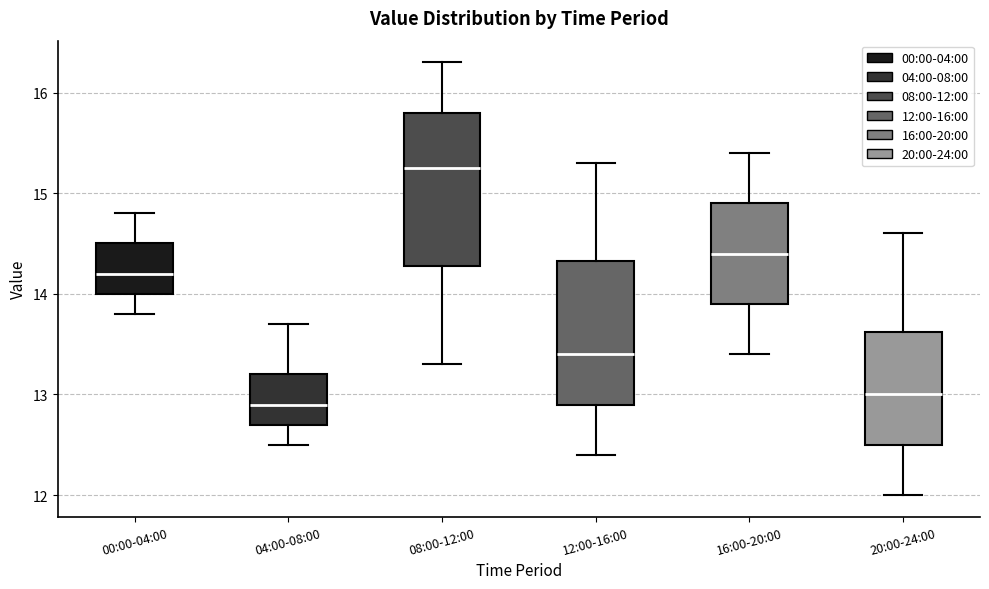

Where is the upper edge of the box for 12:00-16:00 on the y-axis? The values are not printed on the chart, so give them approximately, as read against the axis.

14.3